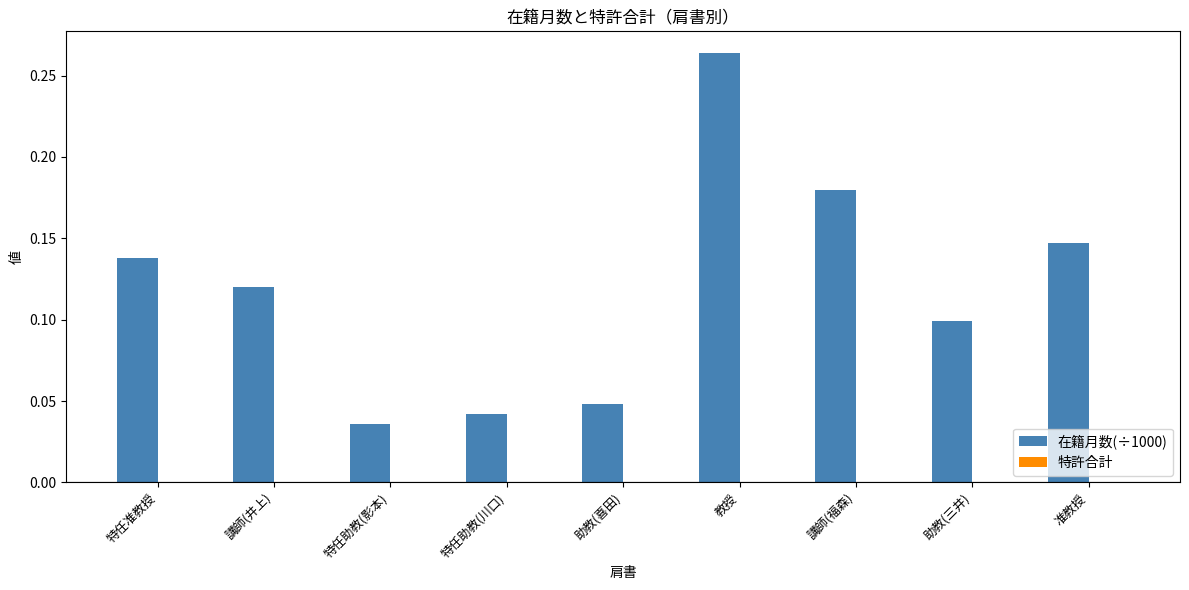

Which has a higher value, 助教(三井) or 特任助教(川口)?

助教(三井)